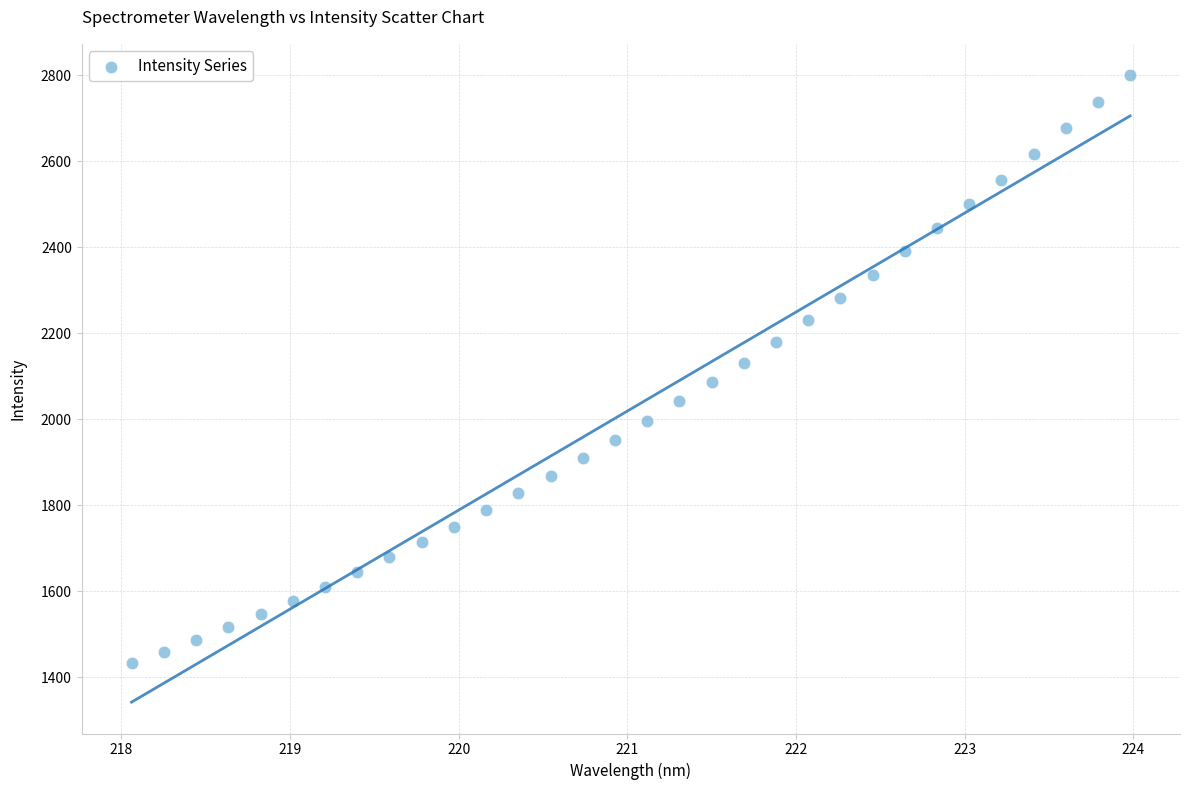

What is the range of Y values (max minus min)?

1368.1